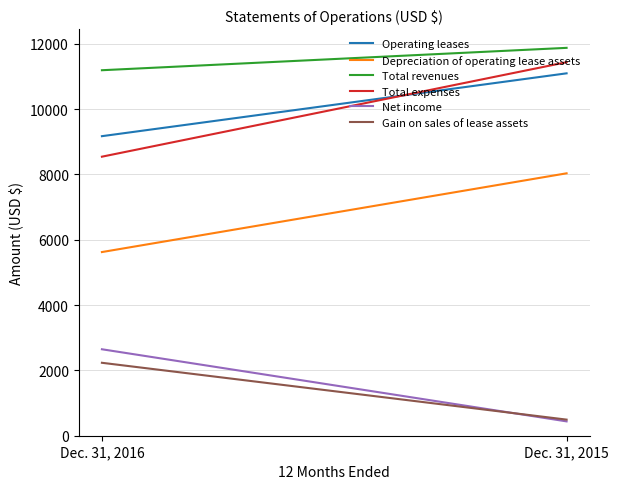

List the labels in order of Operating leases value, largest first.

Dec. 31, 2015, Dec. 31, 2016